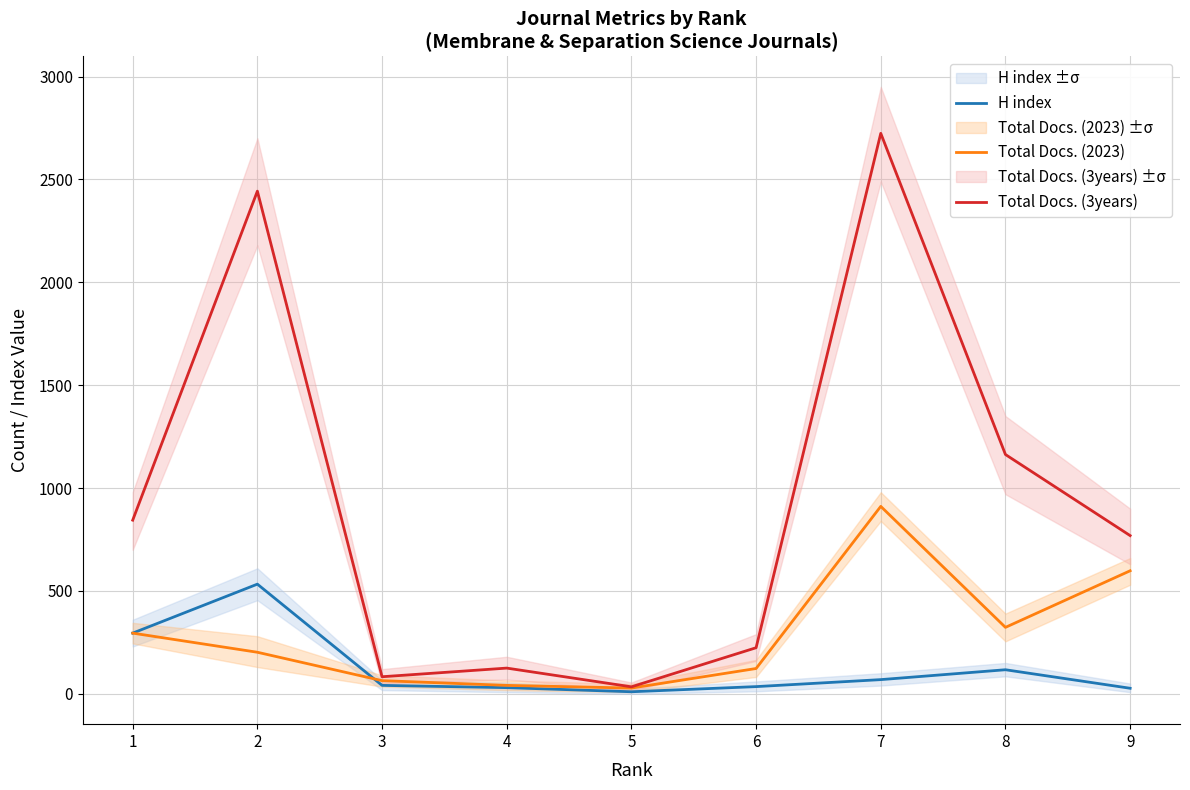

What is the difference between the maximum and minimum values in the Total Docs. (2023) series?

883